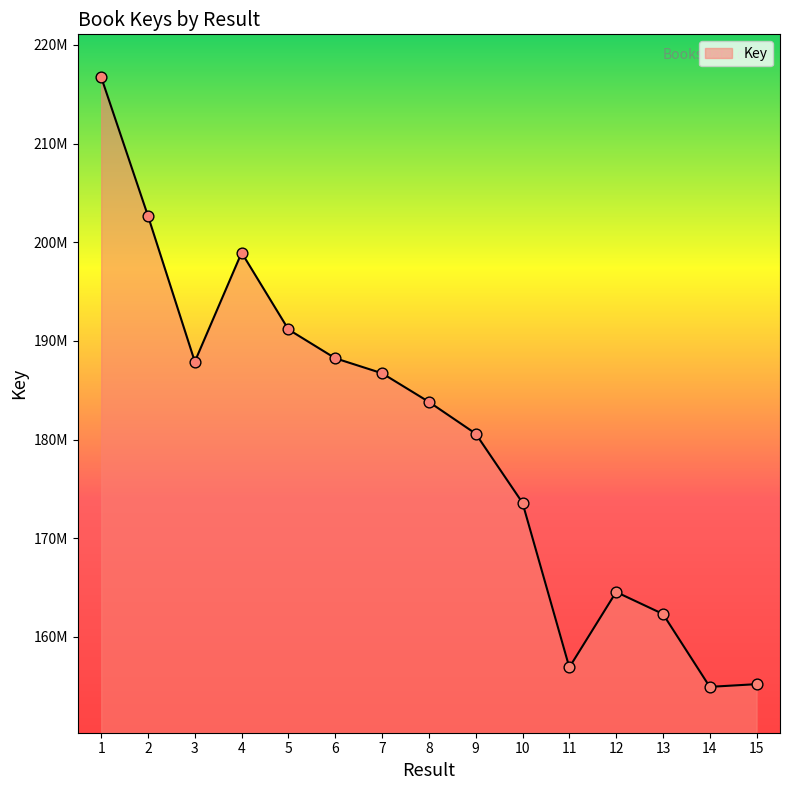

Between 7 and 6, which is larger?

6